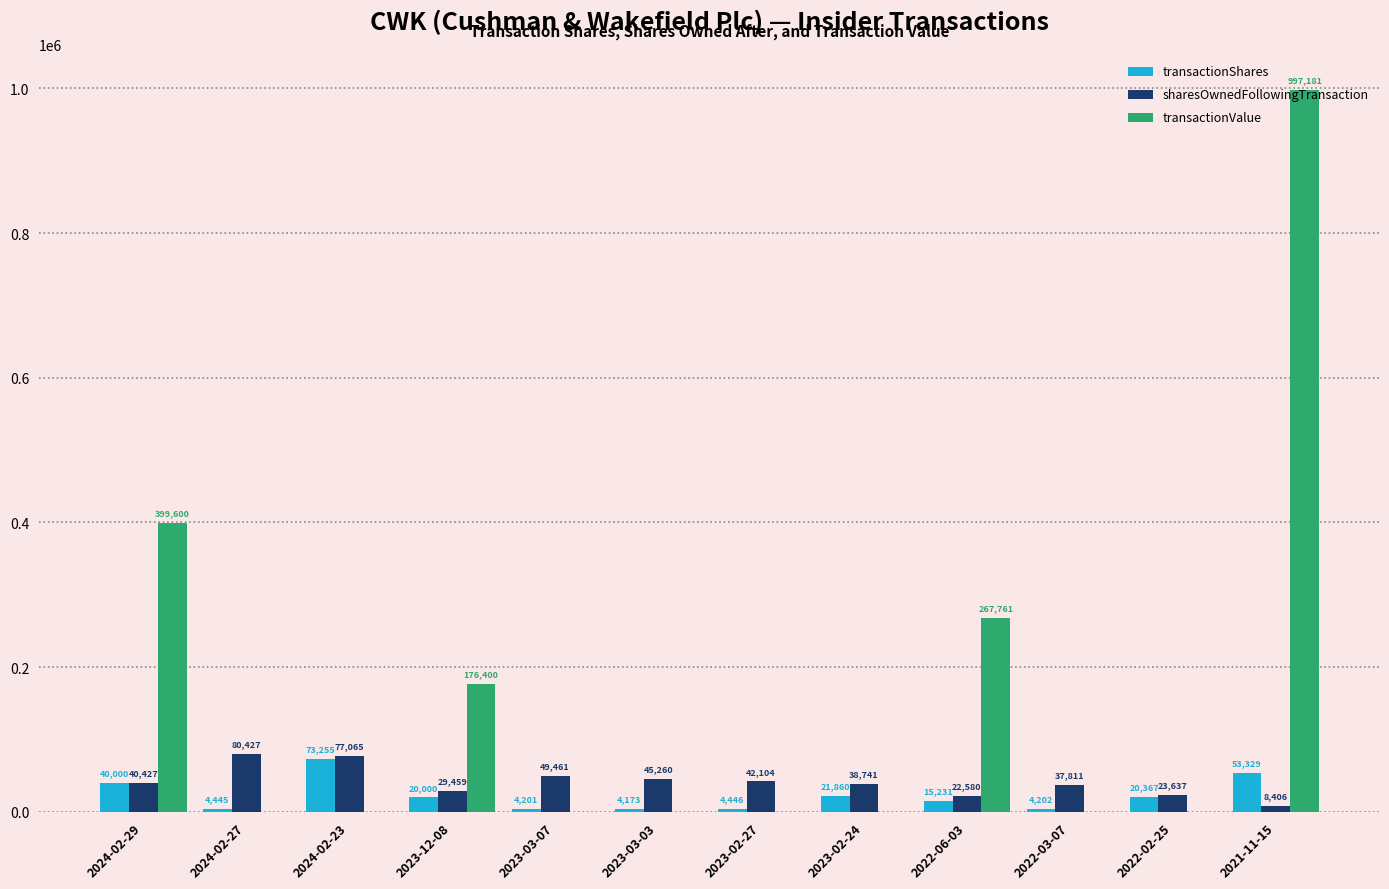

How many positive values does the transactionValue series have?

4